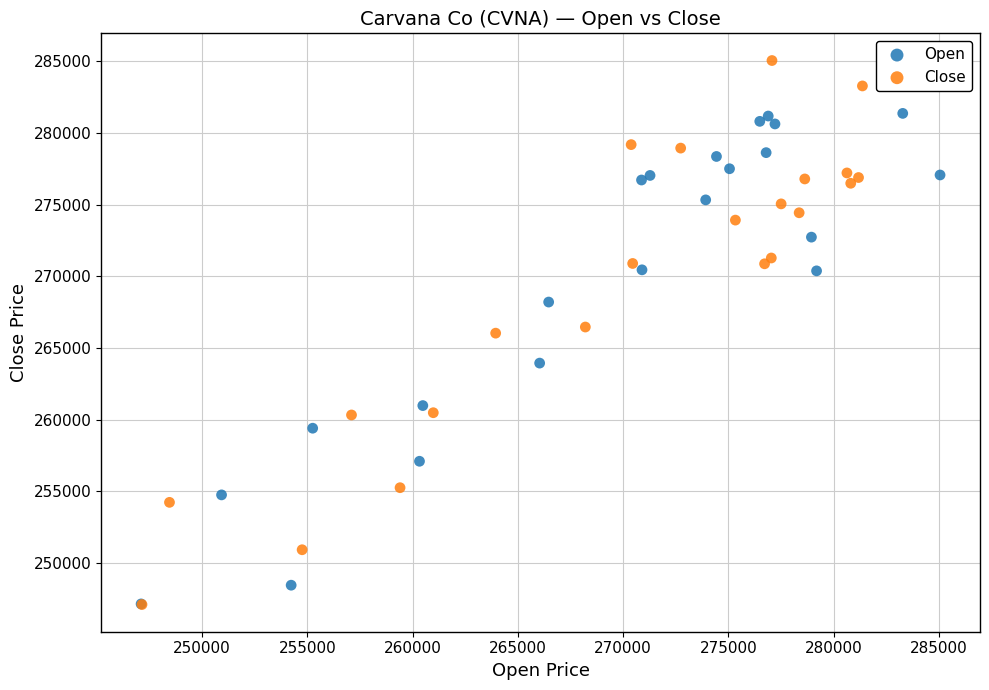

Which series has the largest Y range (max minus min)?

Close